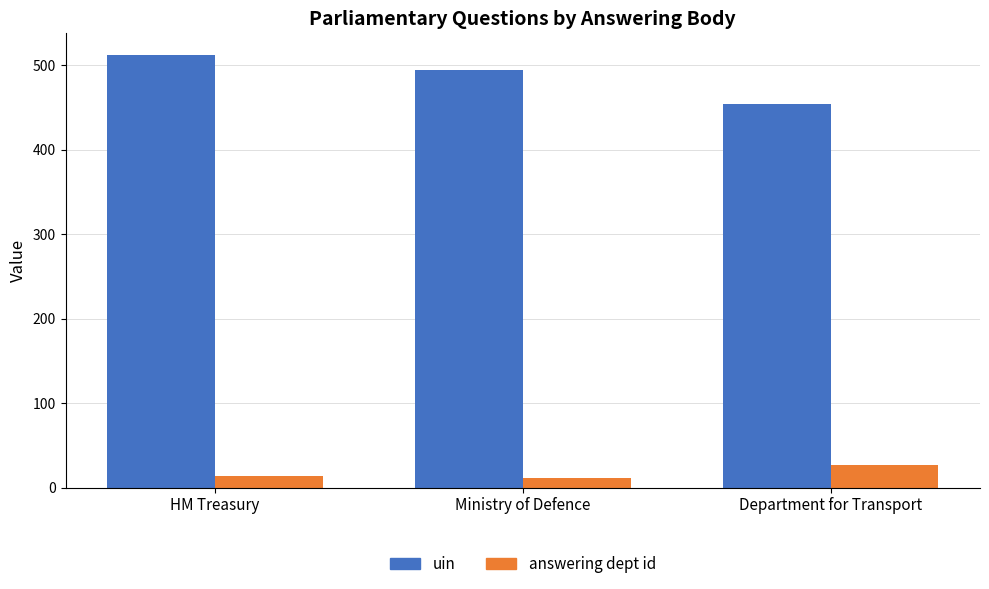

What is the sum of the uin values at Ministry of Defence and HM Treasury?

1006